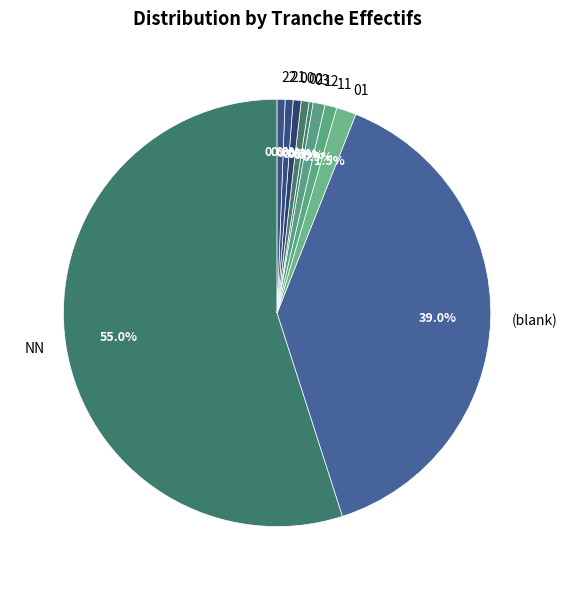

What is the largest slice in the pie chart?

NN